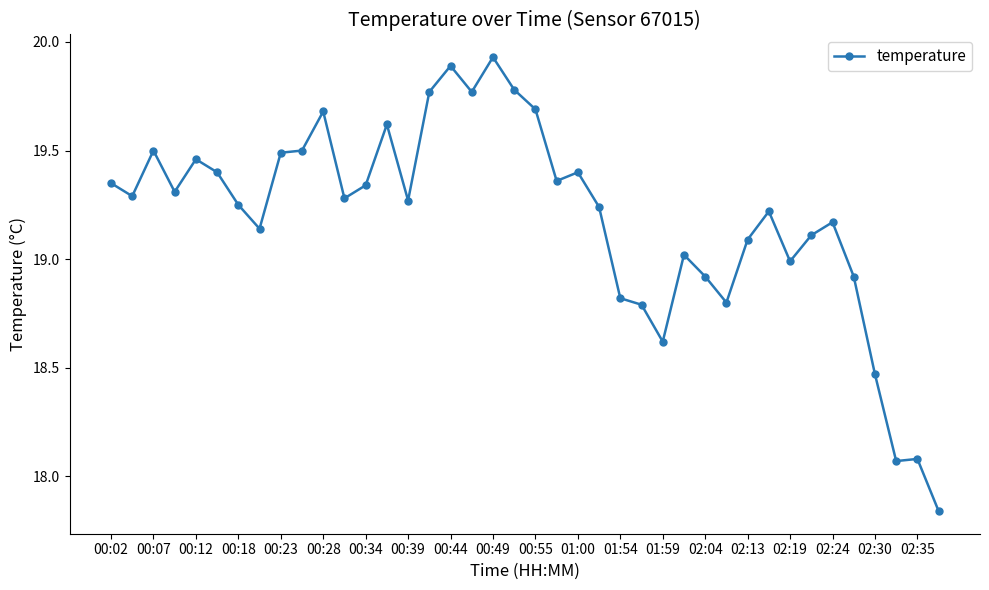

True or false: the data has more than 0 interior local peaks.

True